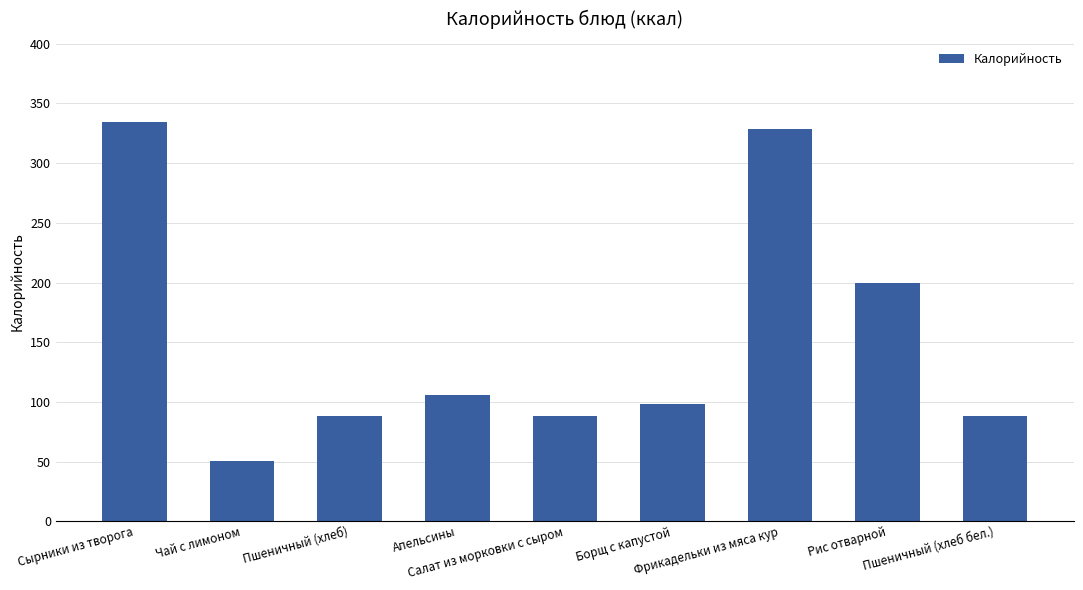

What is the sum of the values at Пшеничный (хлеб бел.) and Апельсины?

194.2